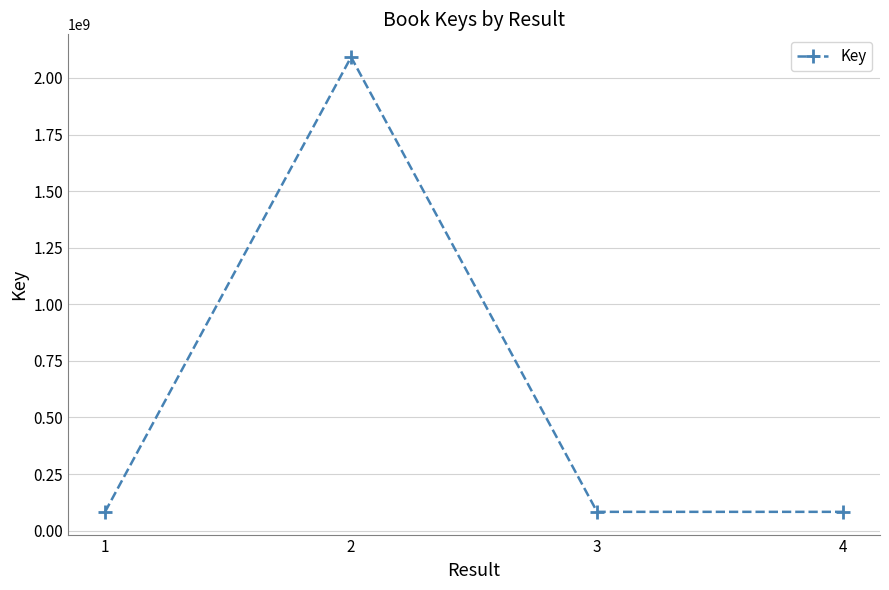

What is the greatest value displayed?

2092228968